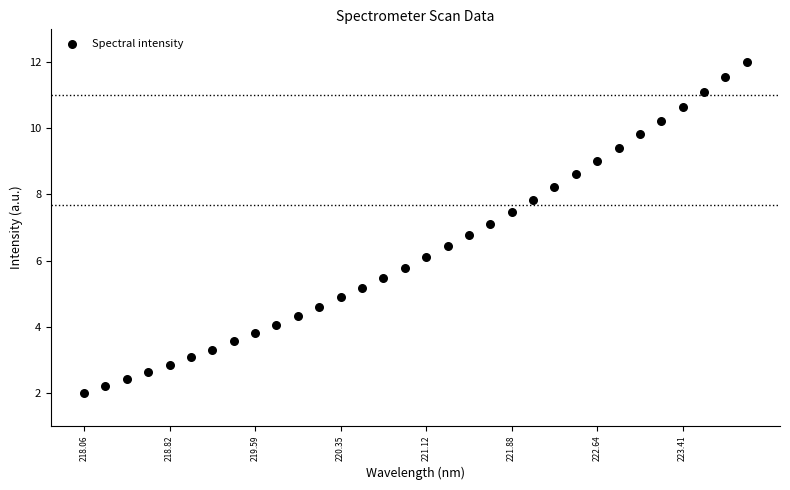

What is the range of Y values (max minus min)?

10.0